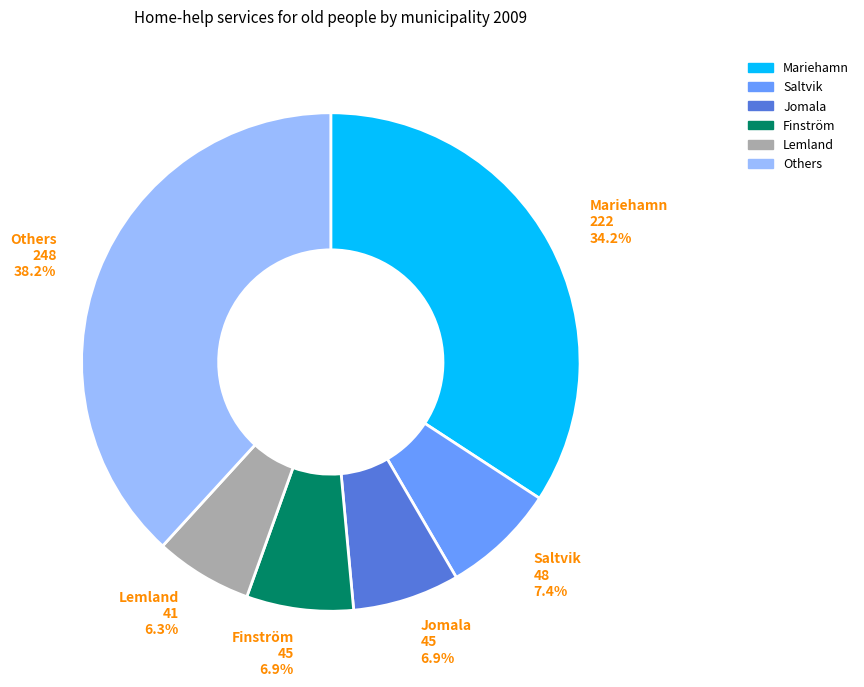

Does any single category account for the majority?

No